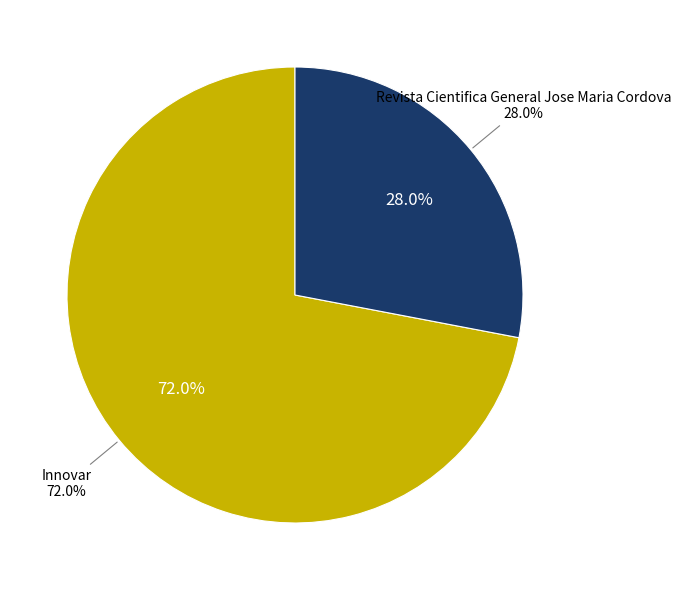

Combined, what portion of the pie is Revista Cientifica General Jose Maria Cordova and Innovar?

100.0%